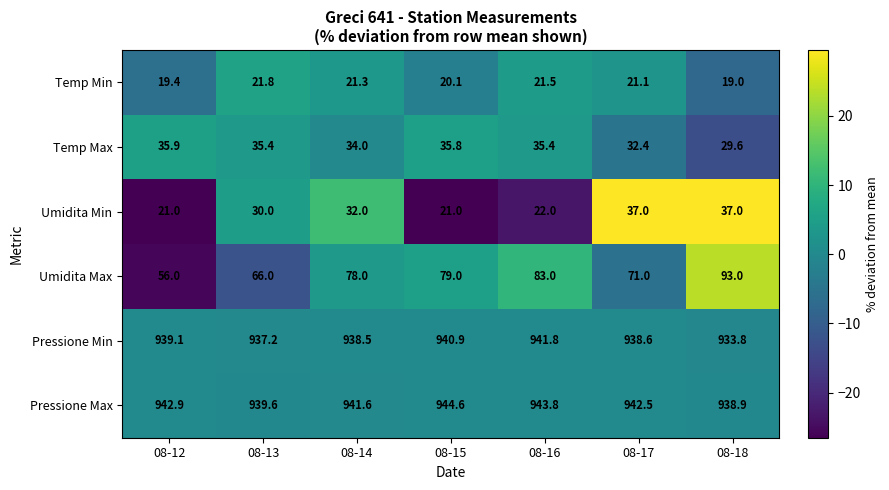

What is the minimum value shown in the chart?

19.0